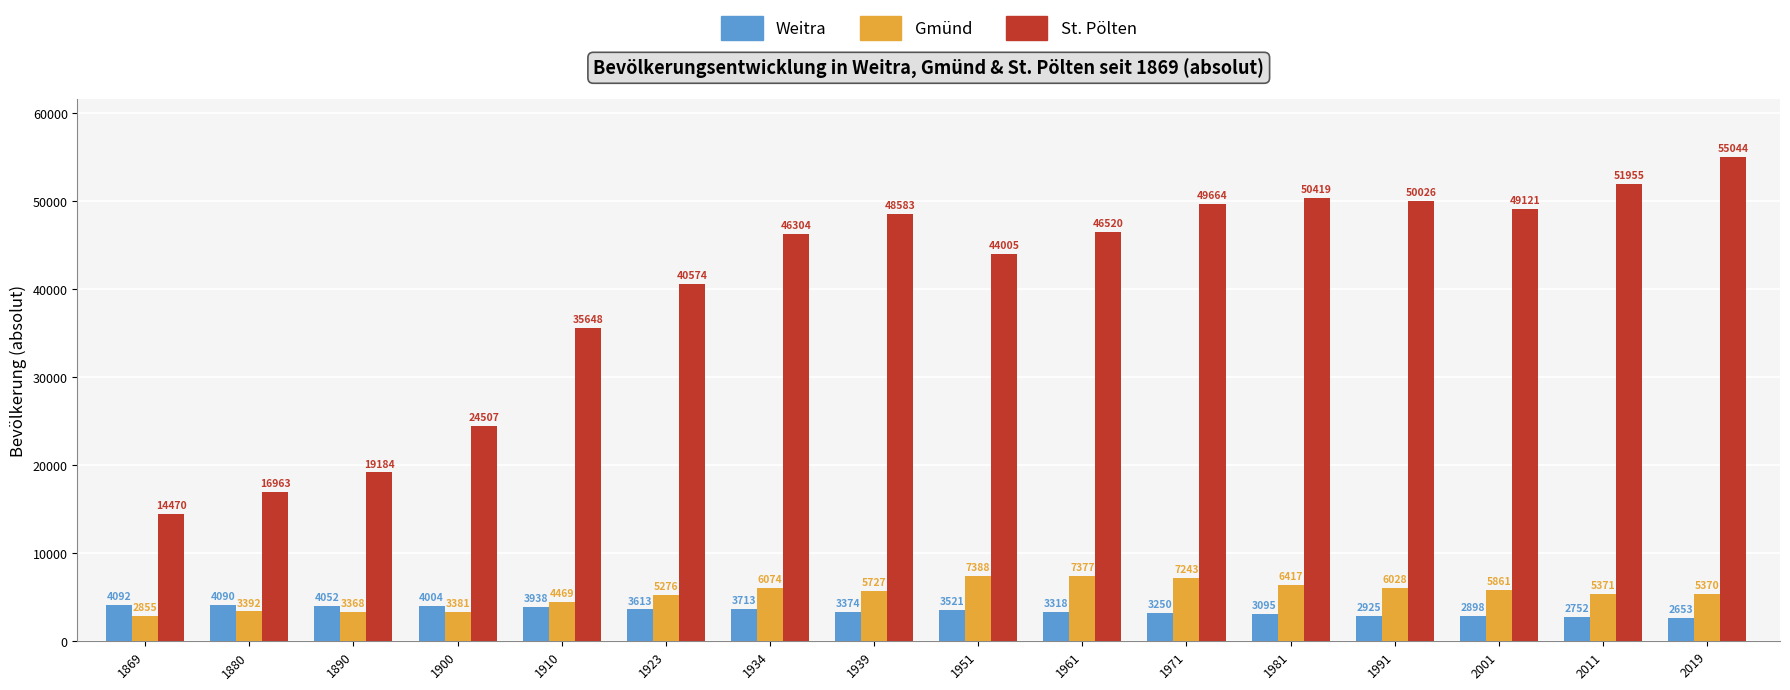

What is the value of the Gmünd bar at the 7th from the left?

6074